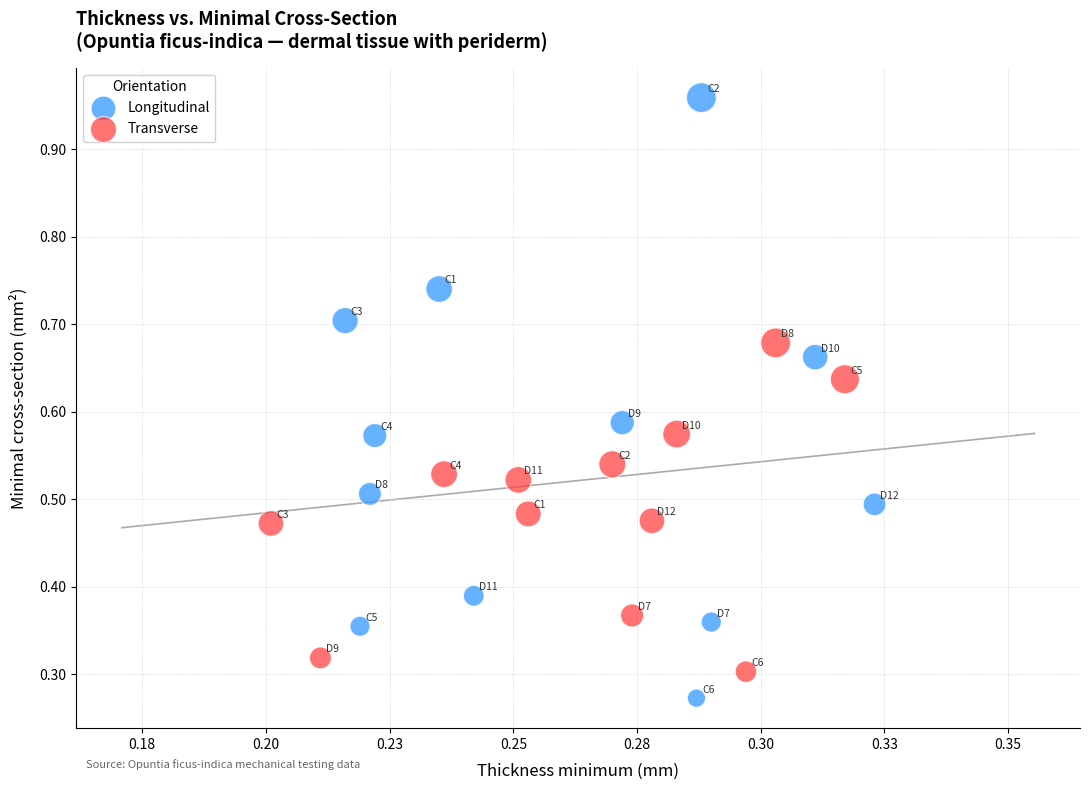

Which series has the widest spread of Y values?

Longitudinal